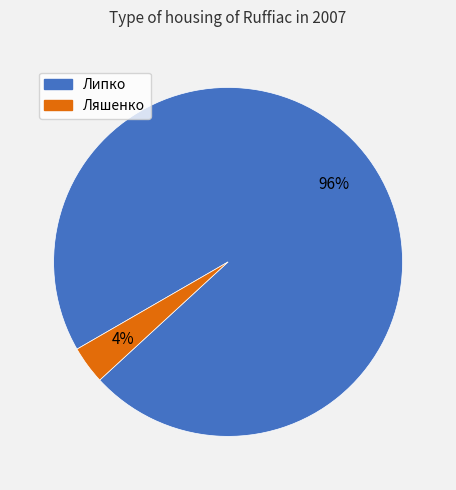

Which slice represents more than half of the pie?

Липко